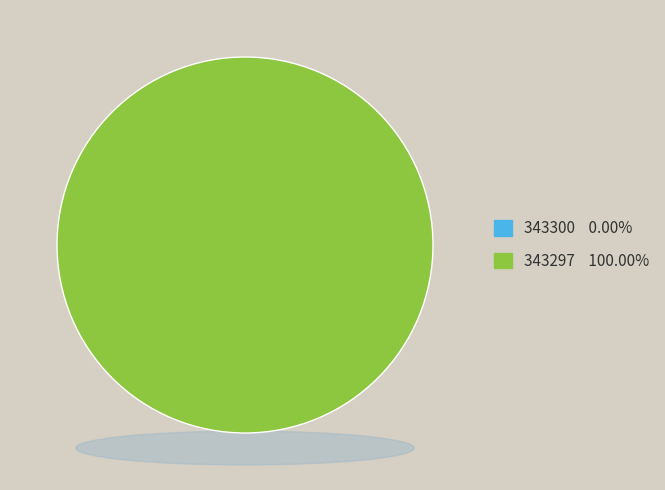

Between 343300 and 343297, which is larger?

343297